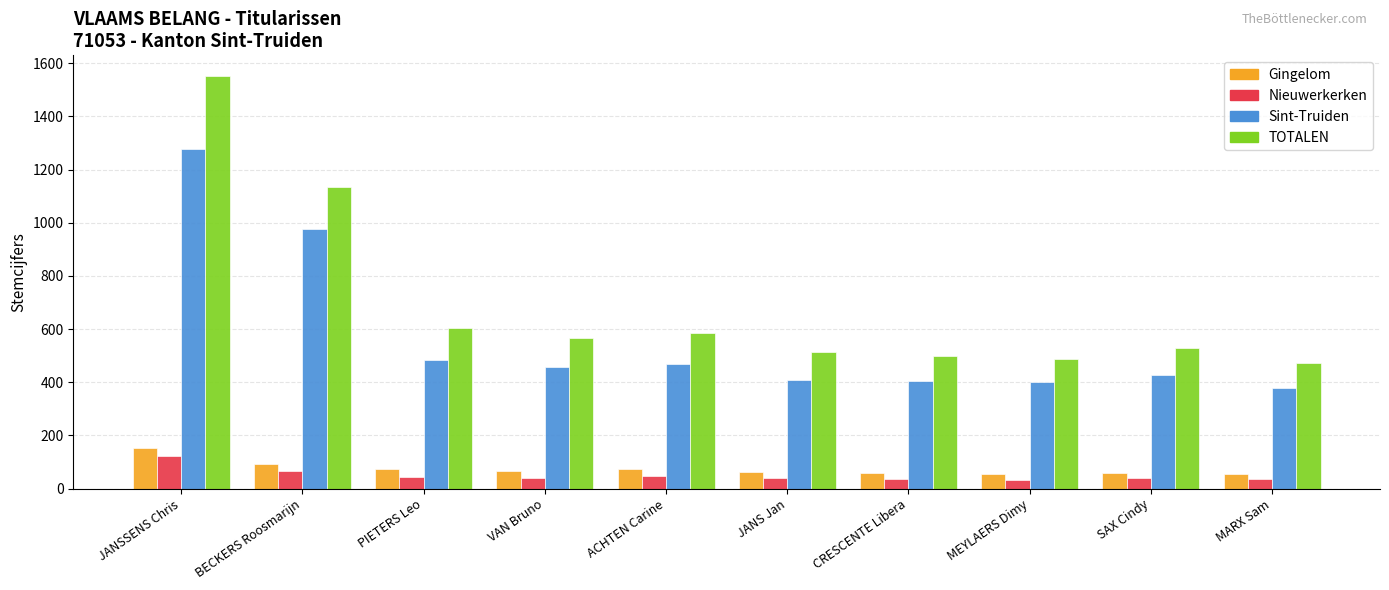

What is the difference between the Sint-Truiden values at BECKERS Roosmarijn and SAX Cindy?

546